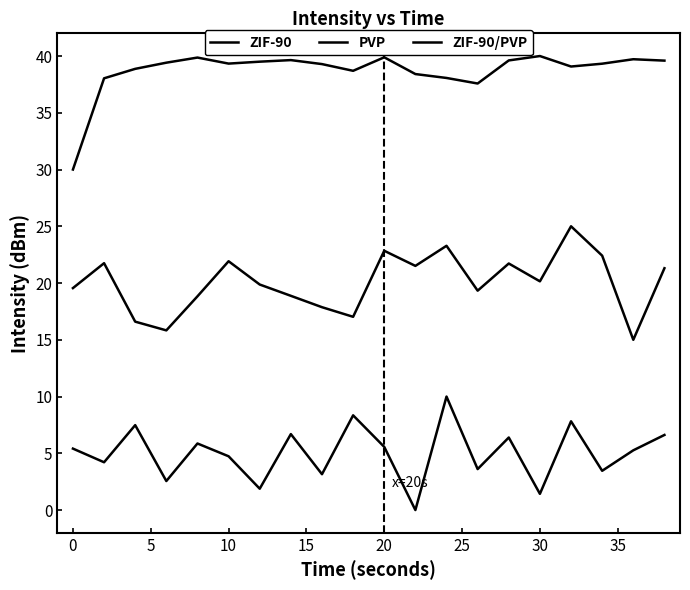

How many lines are shown in the chart?

3